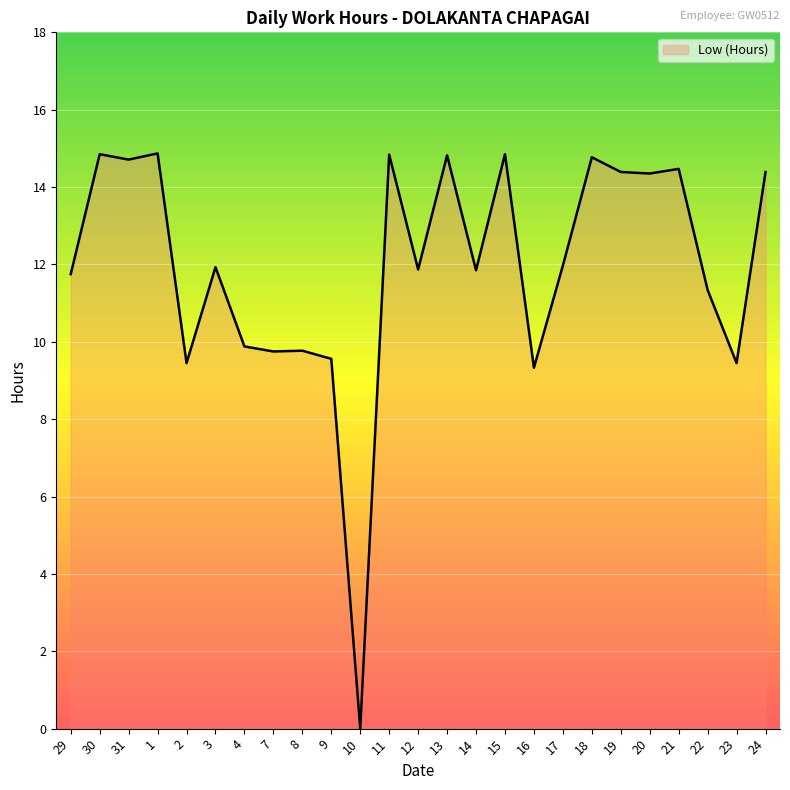

Does the chart display data point markers on the line(s)?

No